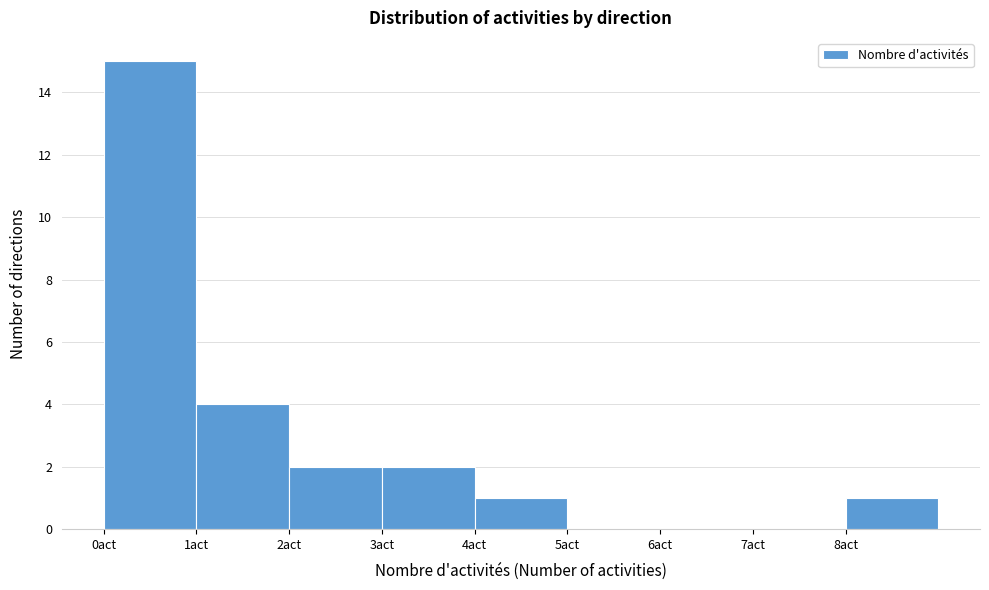

How tall is the bar that spans 4 to 5 on the x-axis? The values are not printed on the chart, so give them approximately, as read against the axis.

1